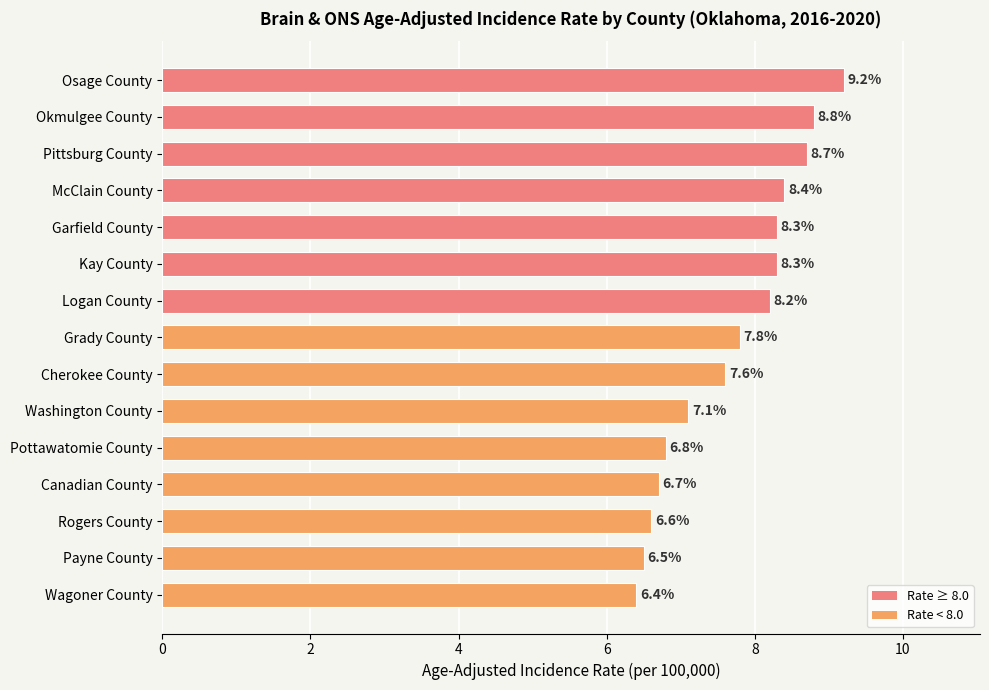

Read the value at Okmulgee County.

8.8